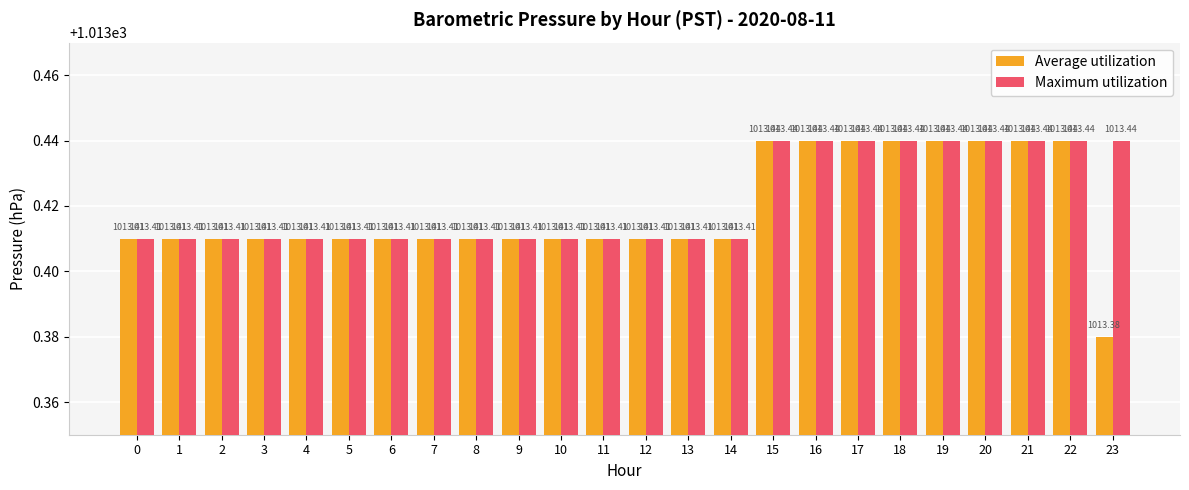

True or false: Average utilization has a value of 538.3 at 23.

False